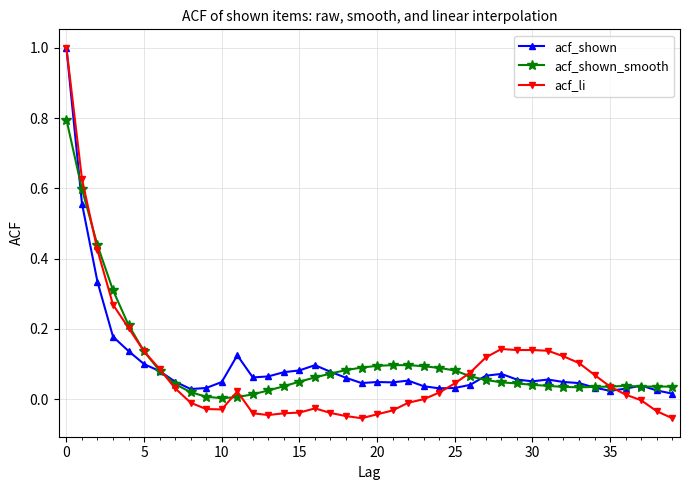

What is the greatest value displayed?

1.0